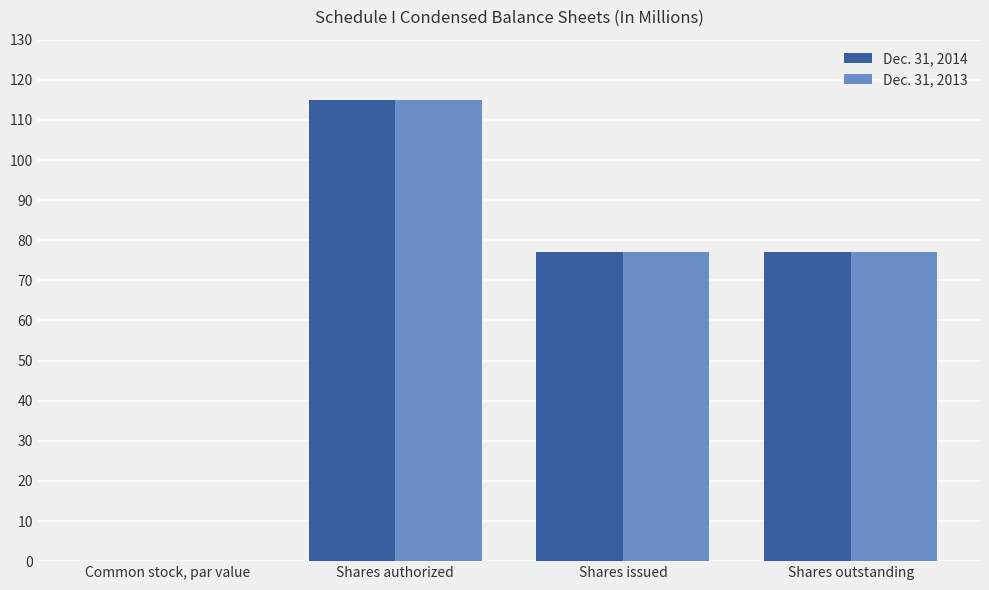

Is the value of Dec. 31, 2013 at Common stock, par value greater than the value of Dec. 31, 2014 at Shares authorized?

No